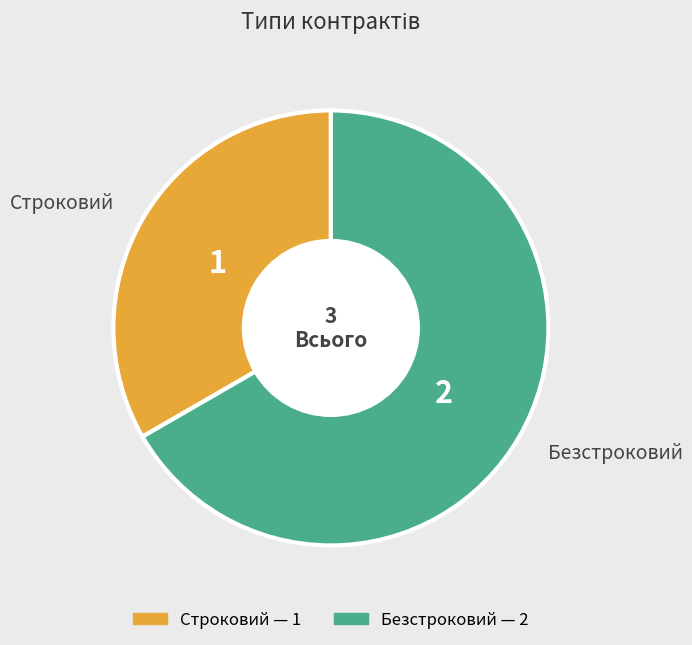

Combined, do Безстроковий and Строковий account for over 50%?

Yes